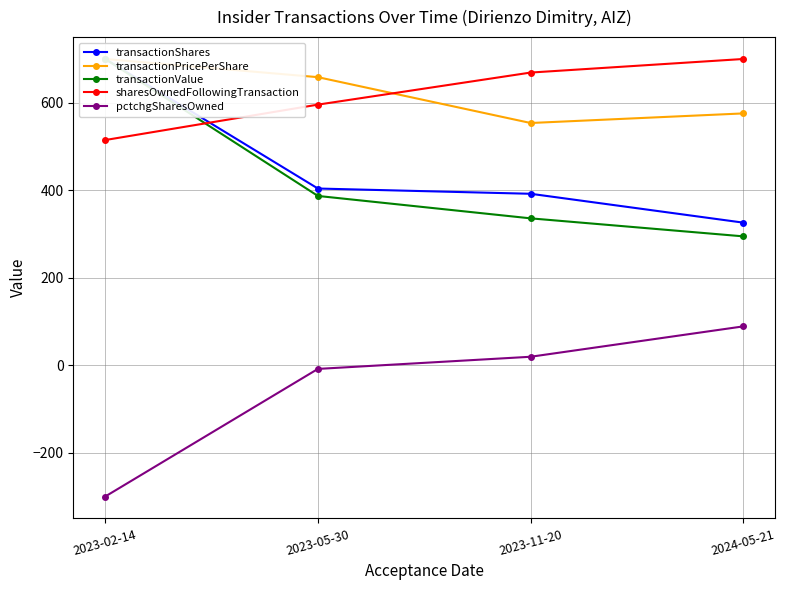

True or false: transactionValue and sharesOwnedFollowingTransaction cross at least once.

True